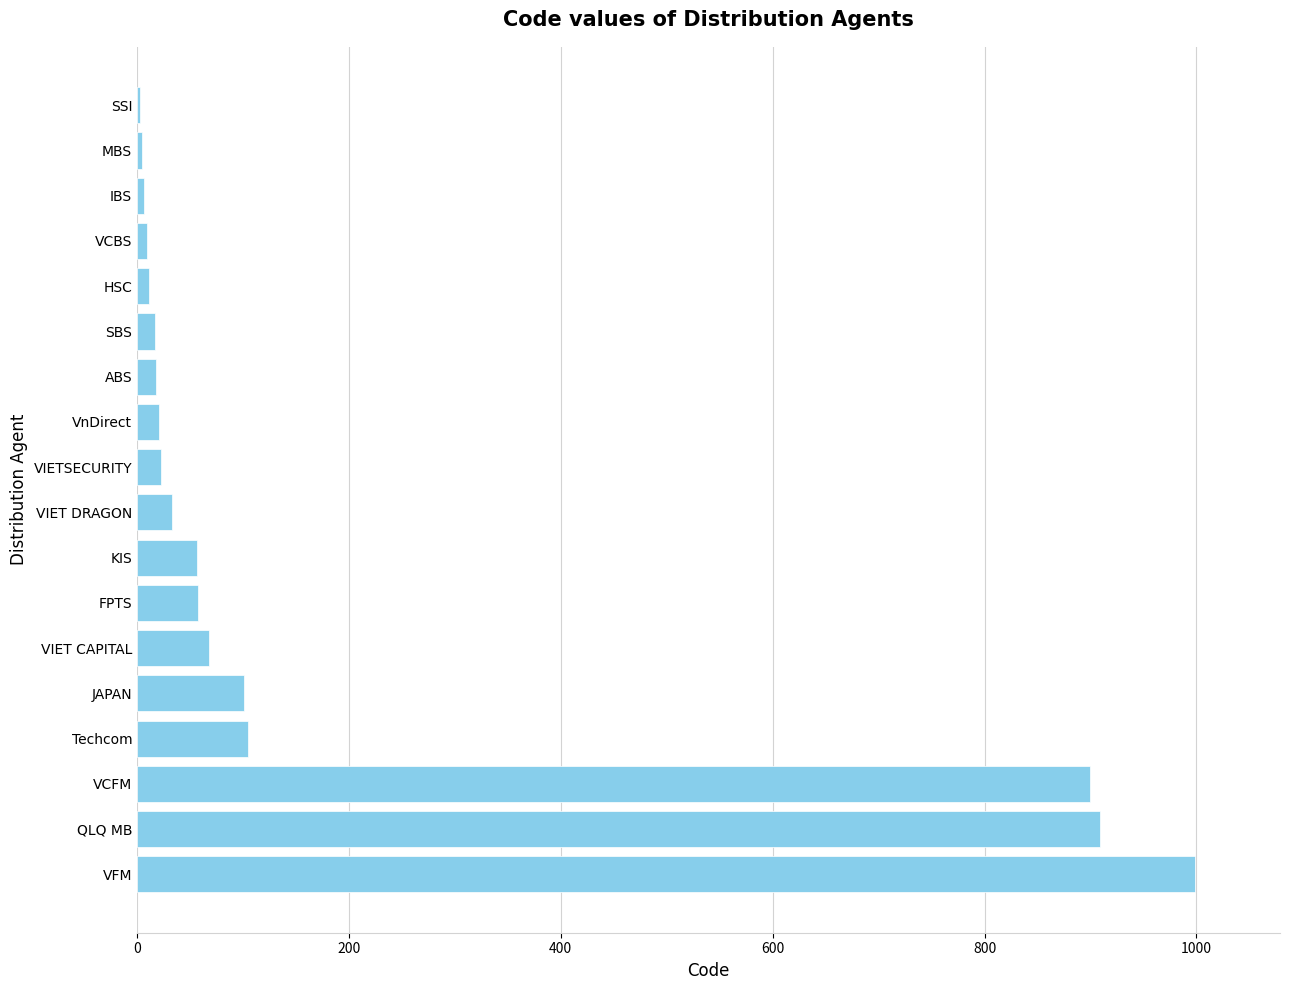

What is the change in value from VFM to JAPAN?

-898